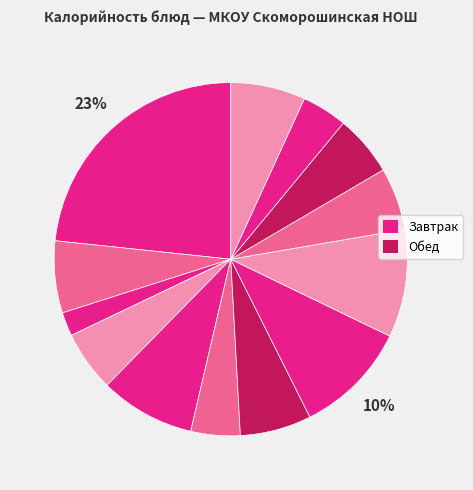

How many segments does this pie chart have?

13